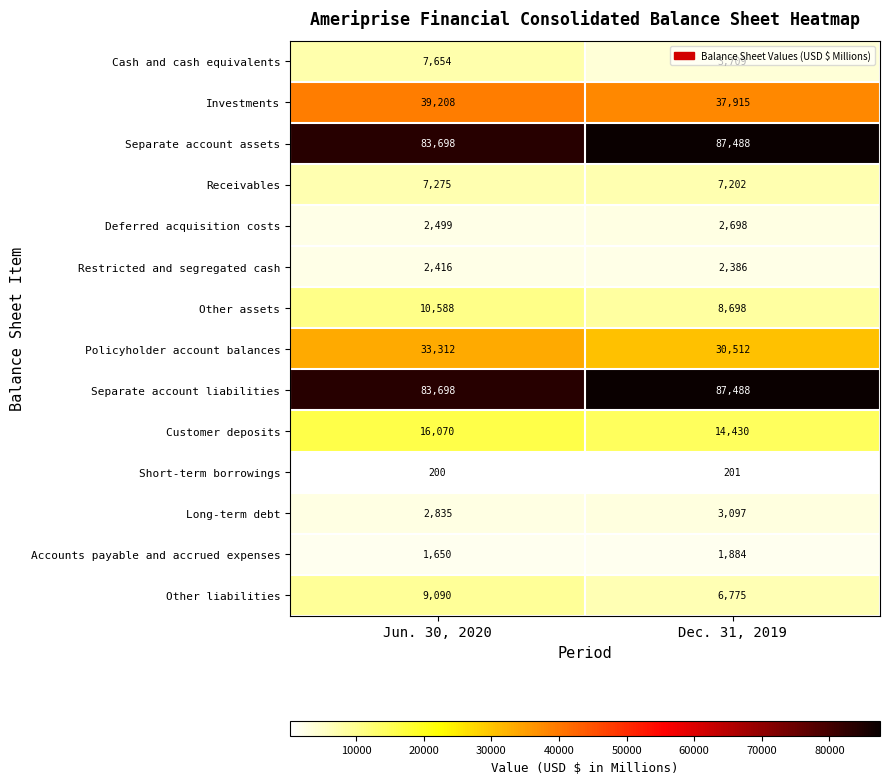

Which series has the largest range (max minus min)?

Cash and cash equivalents